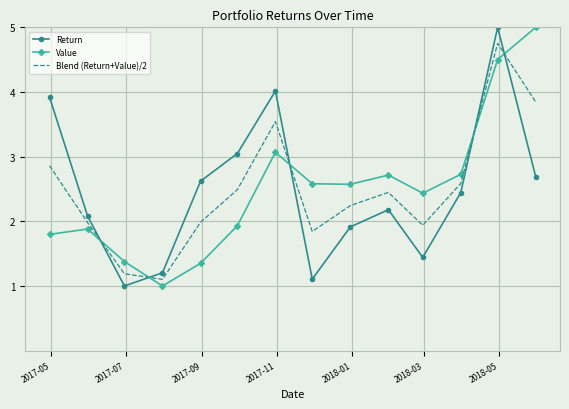

What is the difference between the maximum and minimum values in the Blend (Return+Value)/2 series?

3.6